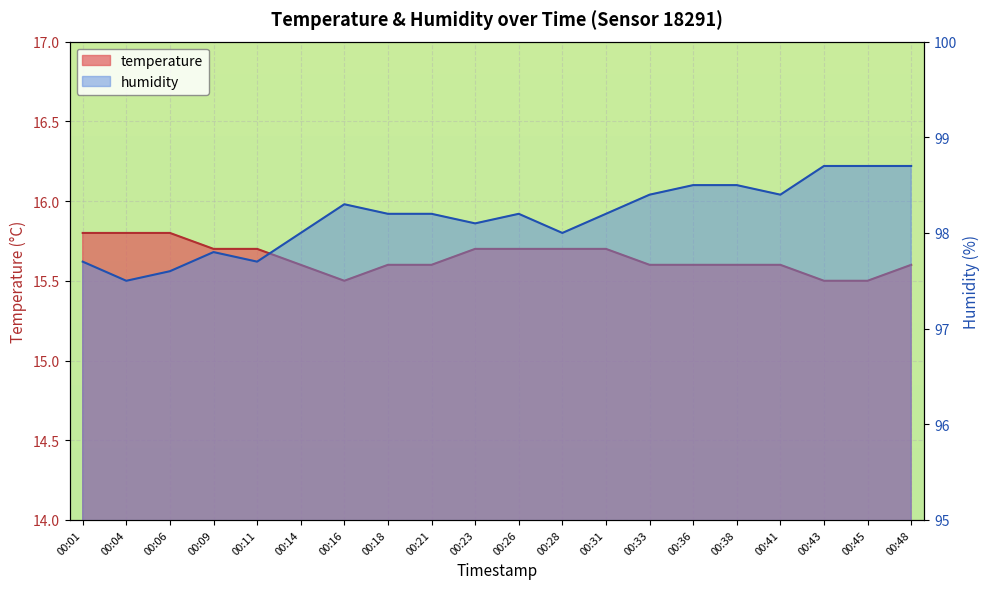

What is the value of the humidity point at the 2nd from the left?

97.5